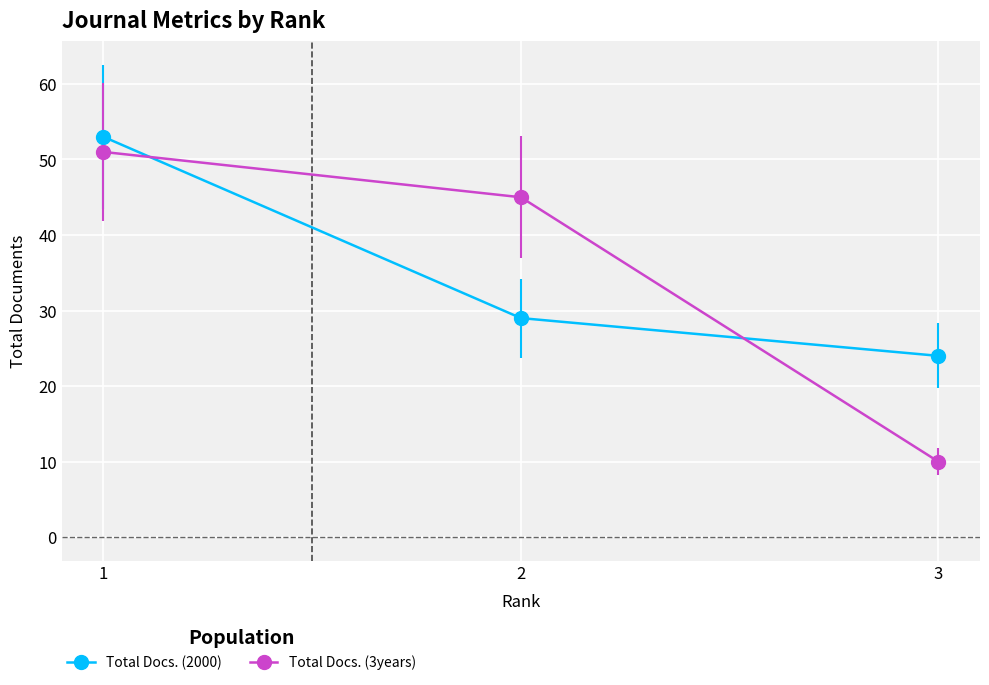

At which label does Total Docs. (3years) first exceed 45?

1